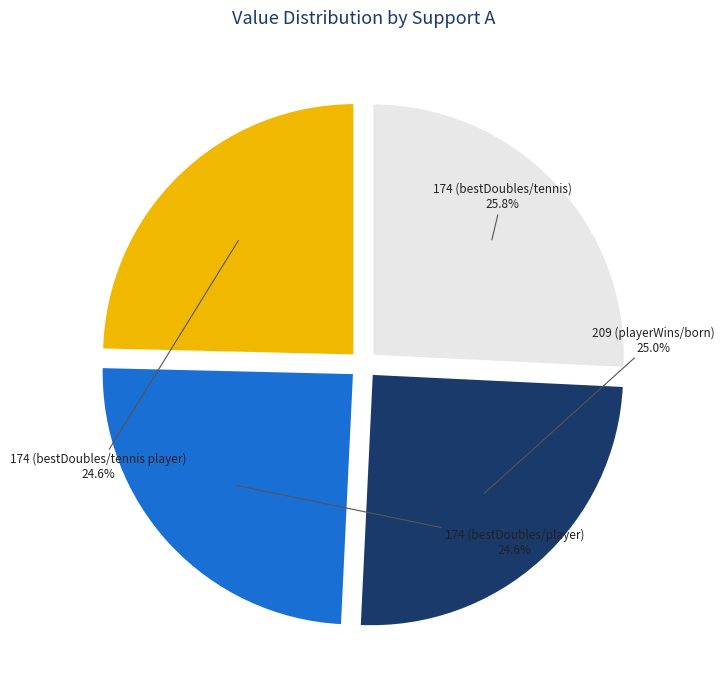

Which category has the biggest portion of the pie?

174 (bestDoubles/tennis)